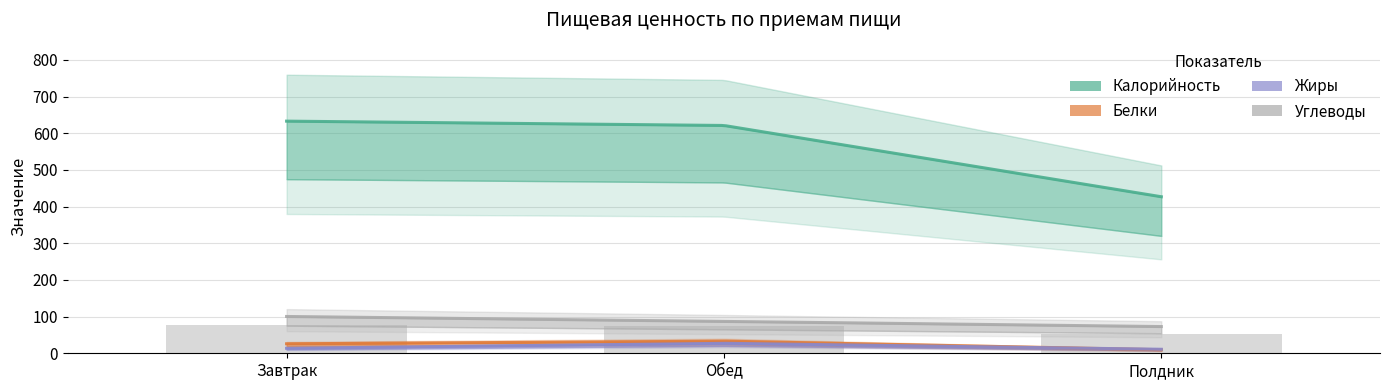

What is the approximate value of Жиры at Завтрак?

13.7